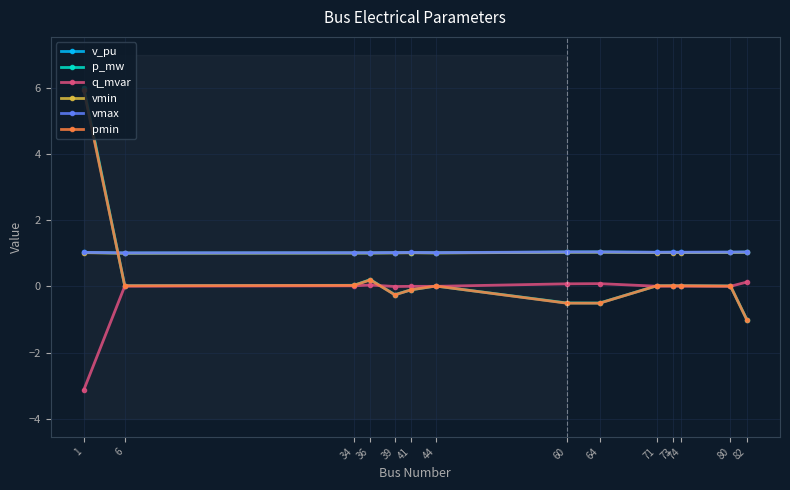

True or false: vmin and v_pu intersect in this chart.

False